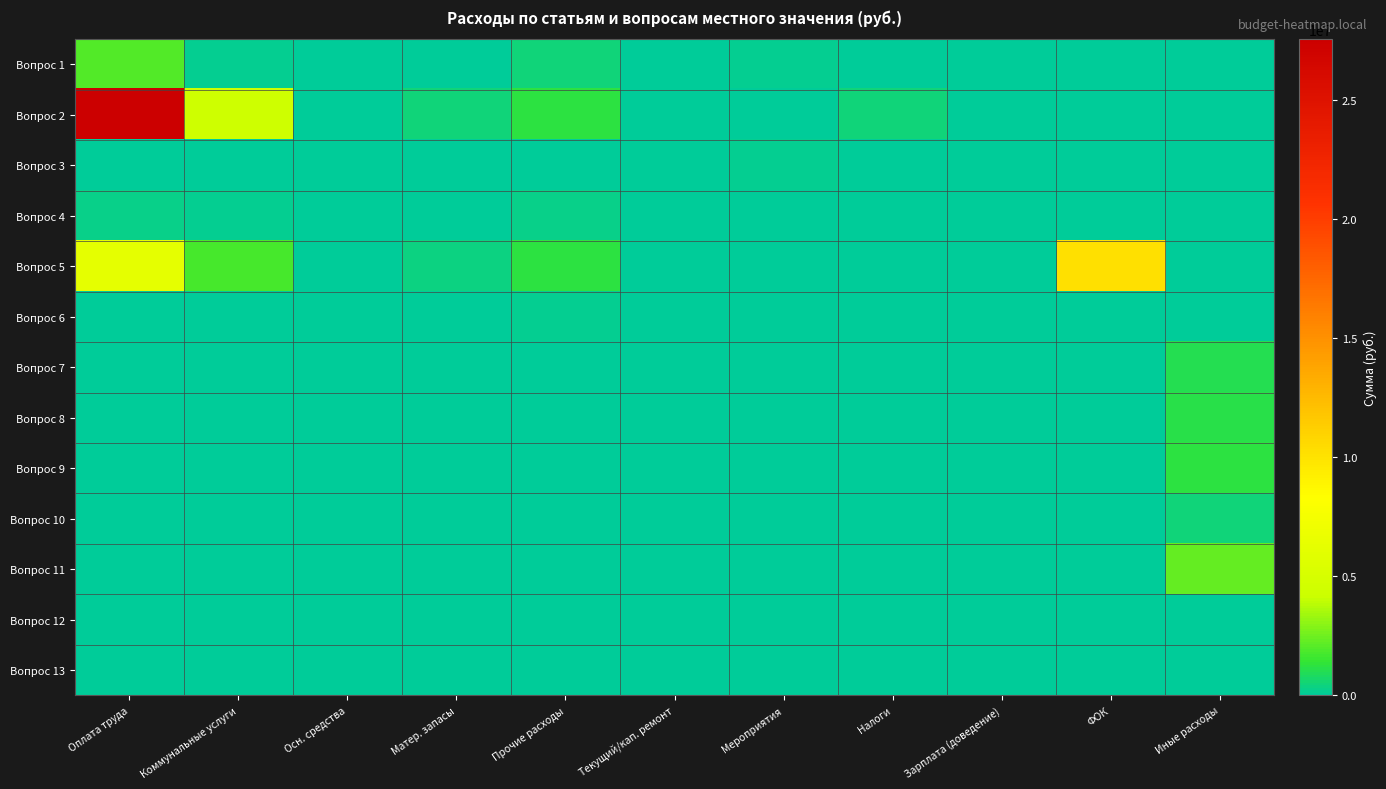

Which has a higher value, Зарплата (доведение) or Матер. запасы?

Матер. запасы